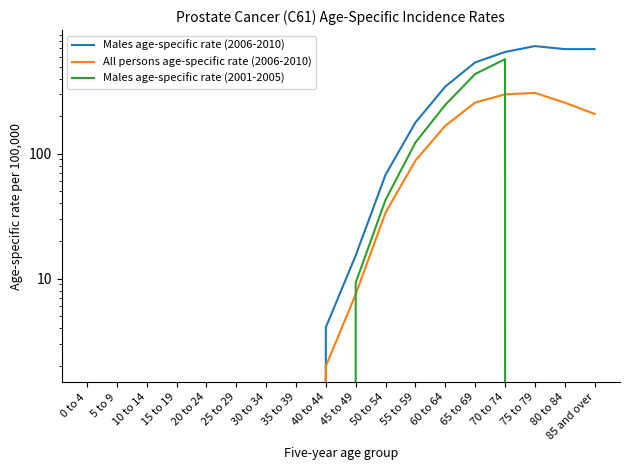

Reading right to left, extract all data points from this chart.

Males age-specific rate (2006-2010): 689.9	689.4	729.1	654.0	539.7	345.4	178.1	68.0	15.3	4.1	0.0	0.0	0.0	0.0	0.0	0.0	0.0	0.0
All persons age-specific rate (2006-2010): 208.7	257.0	307.4	299.5	257.1	167.8	88.3	33.8	7.5	2.0	0.0	0.0	0.0	0.0	0.0	0.0	0.0	0.0
Males age-specific rate (2001-2005): 0.0	0.0	0.0	572.9	435.7	246.7	123.1	42.8	9.3	0.0	0.0	0.0	0.0	0.0	0.0	0.0	0.0	0.0